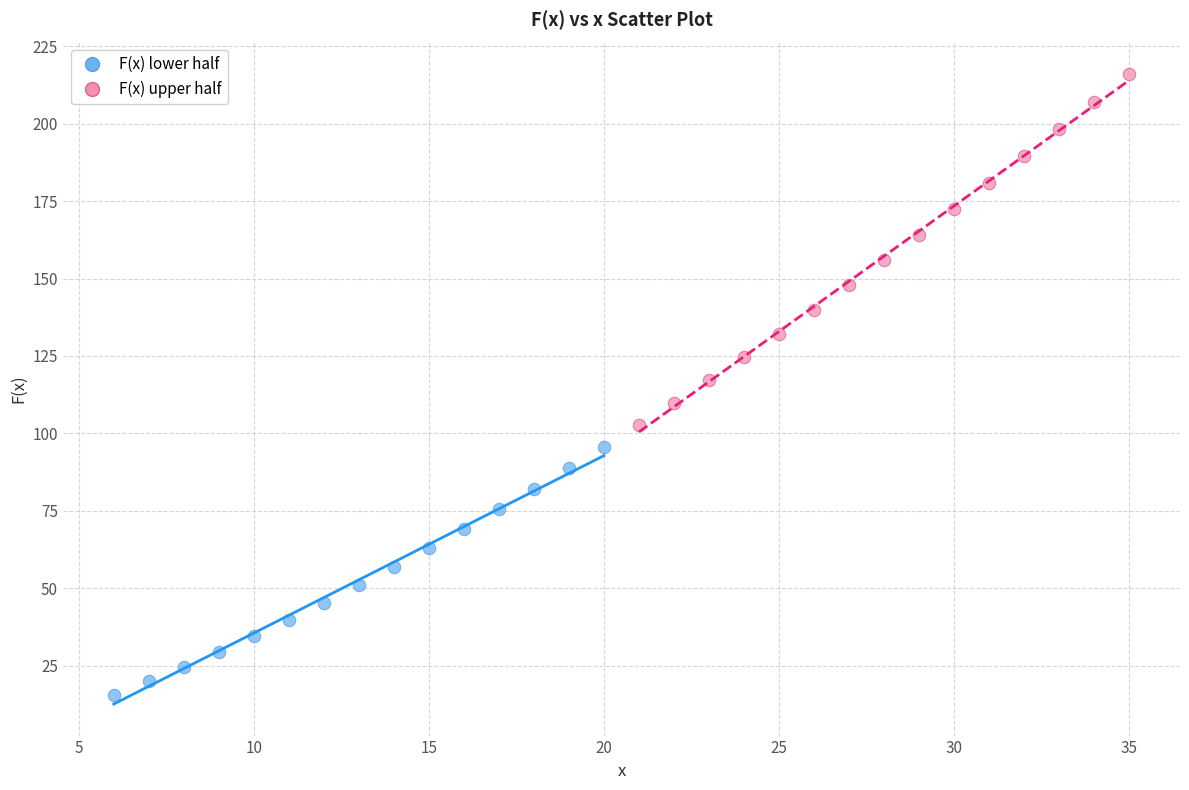

Which series contains the highest Y value?

F(x) upper half